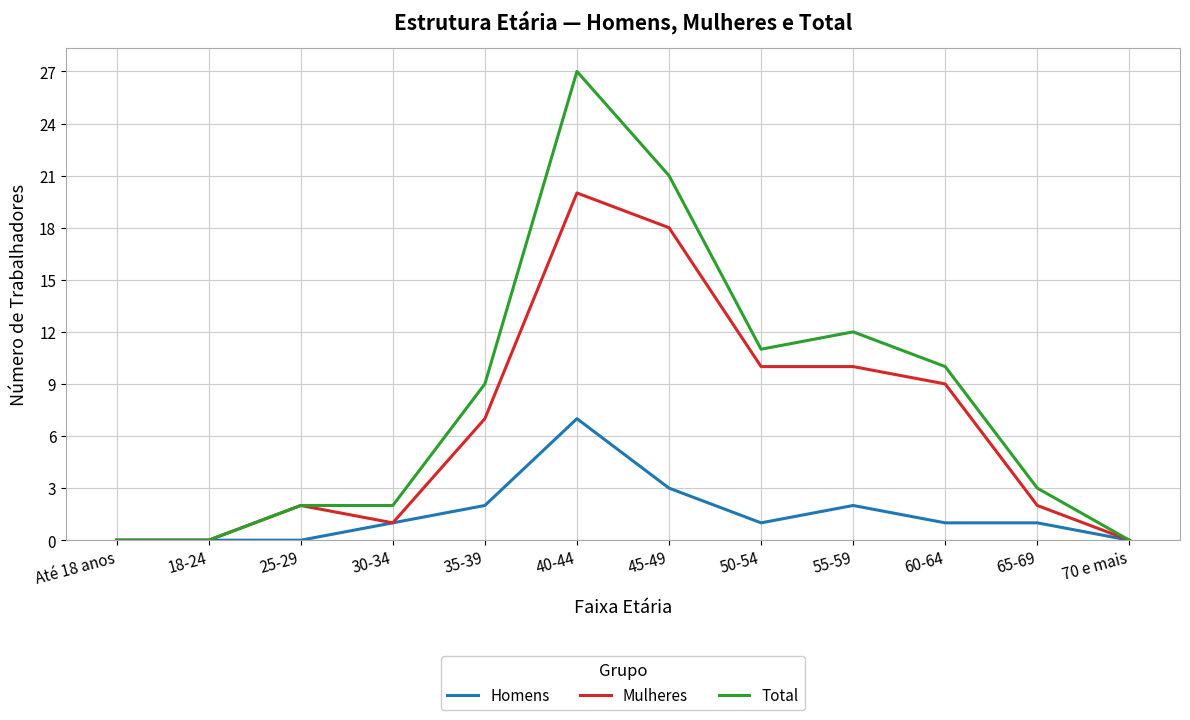

Reading left to right, extract all data points from this chart.

Homens: Até 18 anos=0	18-24=0	25-29=0	30-34=1	35-39=2	40-44=7	45-49=3	50-54=1	55-59=2	60-64=1	65-69=1	70 e mais=0
Mulheres: Até 18 anos=0	18-24=0	25-29=2	30-34=1	35-39=7	40-44=20	45-49=18	50-54=10	55-59=10	60-64=9	65-69=2	70 e mais=0
Total: Até 18 anos=0	18-24=0	25-29=2	30-34=2	35-39=9	40-44=27	45-49=21	50-54=11	55-59=12	60-64=10	65-69=3	70 e mais=0